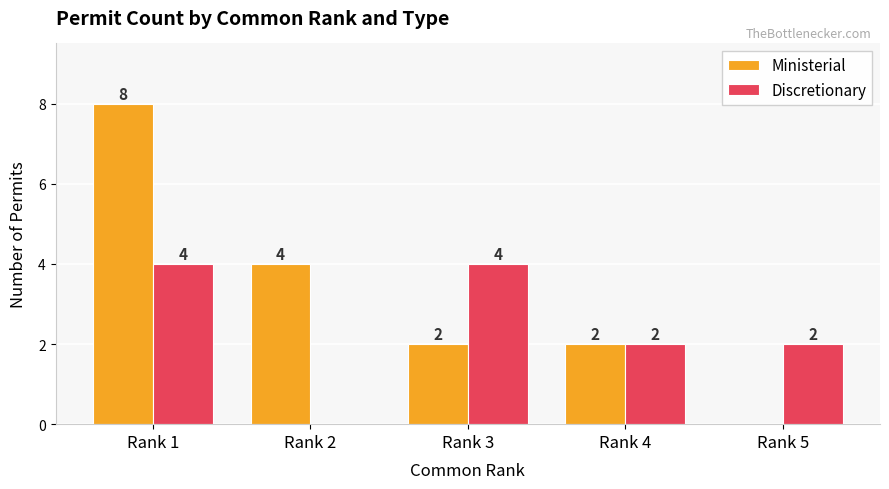

Reading right to left, transcribe all the data shown in this chart.

Ministerial: 0	2	2	4	8
Discretionary: 2	2	4	0	4